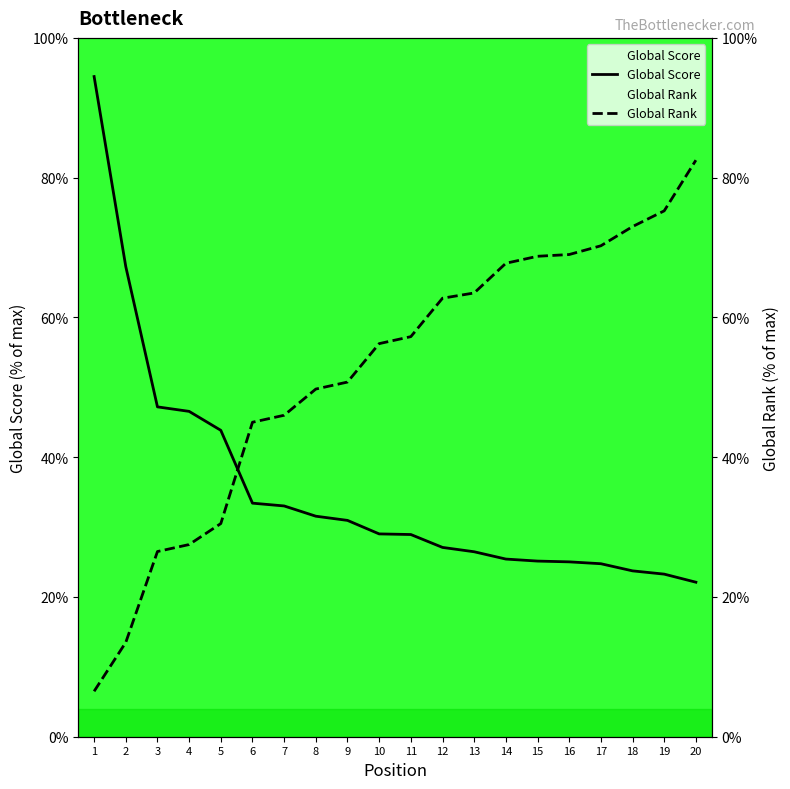

How many lines are shown in the chart?

2